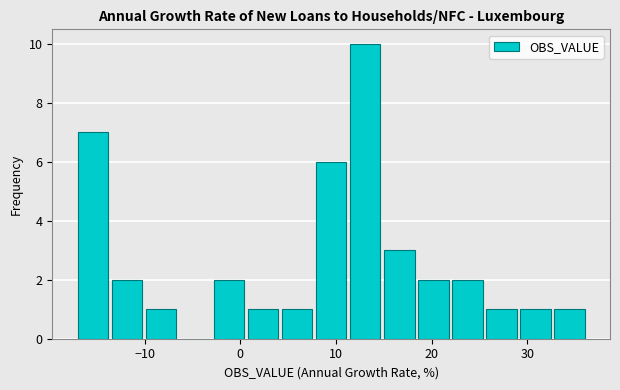

Read against the x-axis, roughly where is the centre of the tallest bar?

13